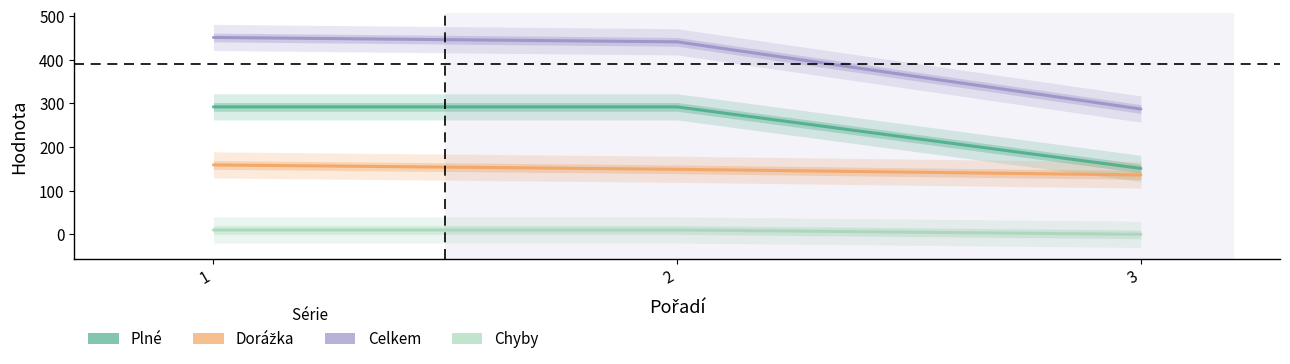

Reading left to right, list all the values displayed in this chart.

Plné: 1=292	2=292	3=151
Dorážka: 1=159	2=149	3=136
Celkem: 1=451	2=441	3=287
Chyby: 1=10	2=10	3=0